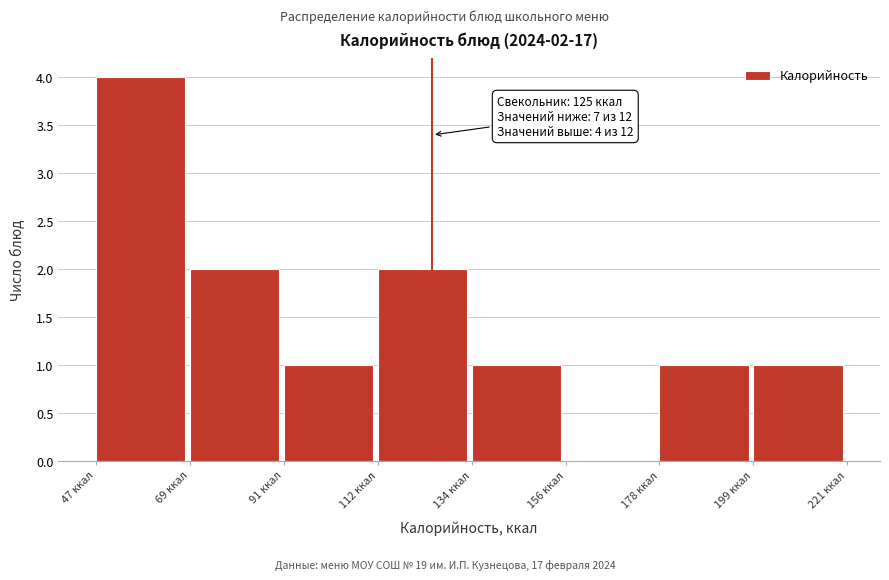

Which range on the x-axis has the tallest bar?

45 to 70